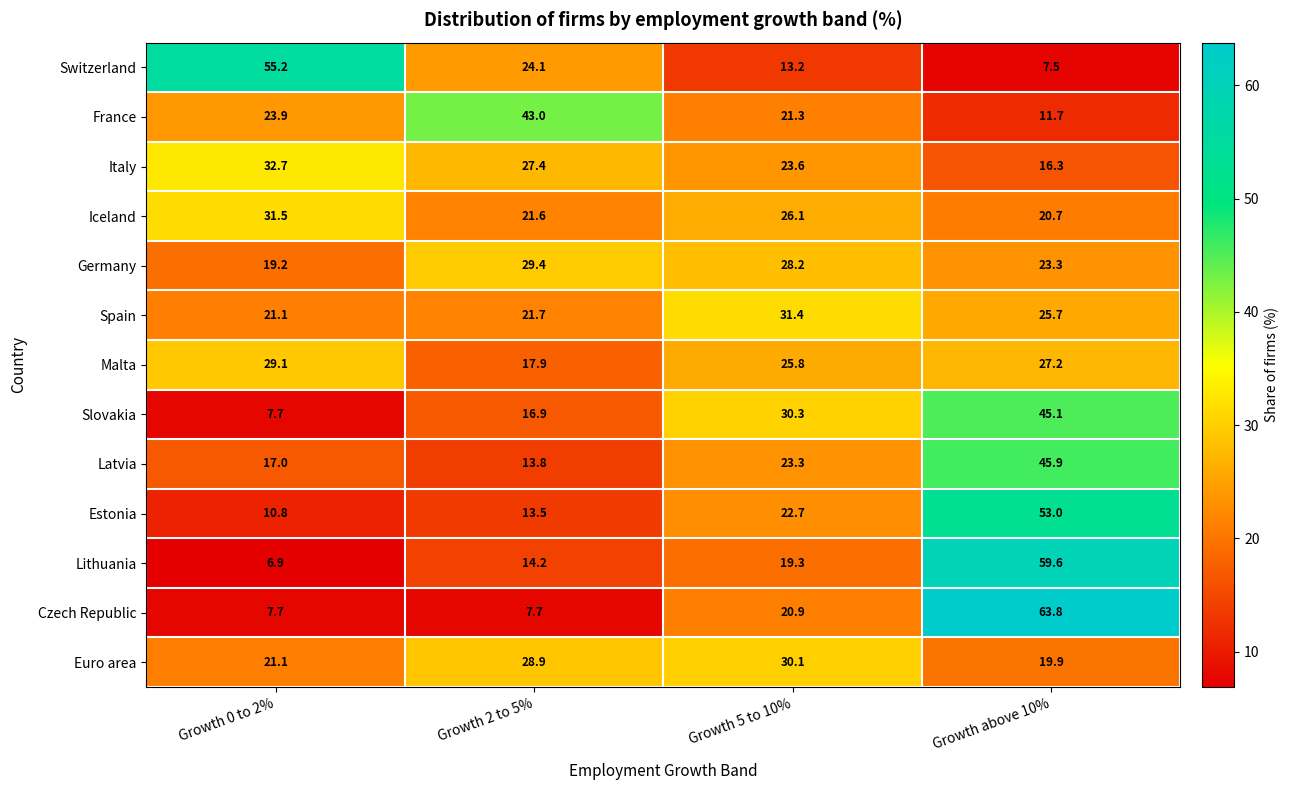

At how many categories does at least one series exceed 49?

2